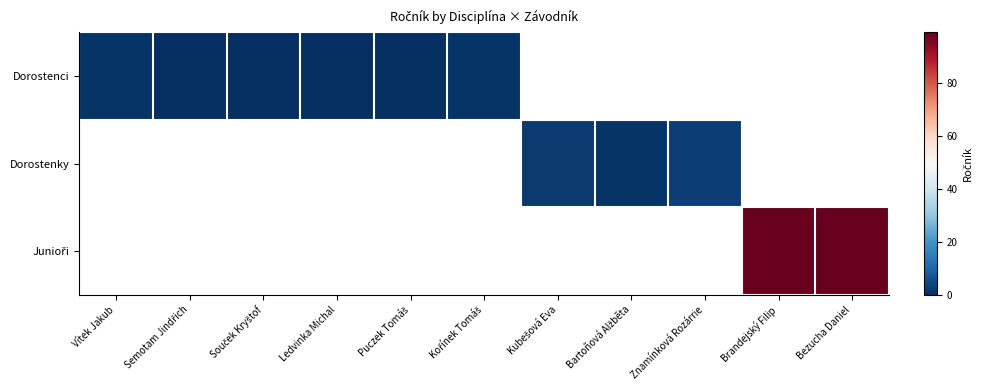

How many data points does each series have?

11